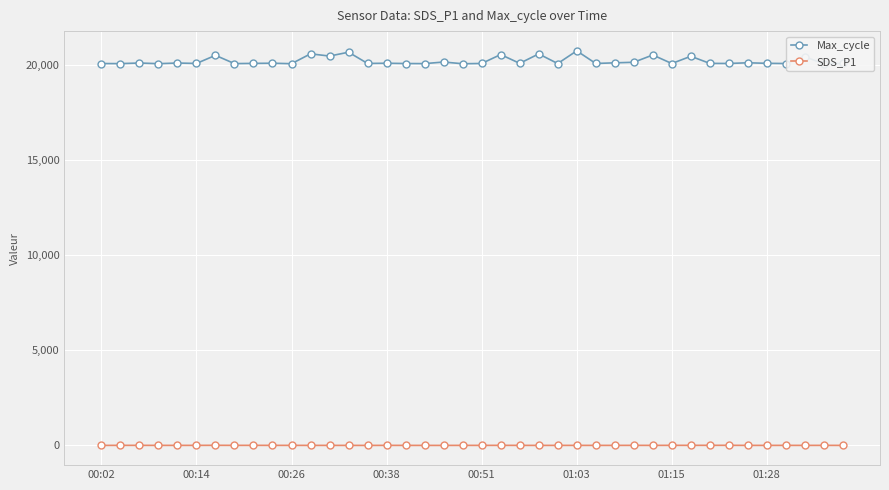

Reading left to right, what are all the values shown in this chart?

Max_cycle: 20053.0	20048.0	20080.0	20045.0	20079.0	20057.0	20483.0	20049.0	20060.0	20069.0	20044.0	20562.0	20445.0	20647.0	20057.0	20068.0	20053.0	20048.0	20132.0	20041.0	20056.0	20524.0	20063.0	20557.0	20052.0	20719.0	20056.0	20089.0	20119.0	20502.0	20053.0	20434.0	20060.0	20056.0	20092.0	20064.0	20053.0	20406.0	20041.0	20061.0
SDS_P1: 4.2	7.2	6.8	5.9	5.4	6.2	9.0	6.3	7.3	6.2	6.1	4.9	5.1	4.5	3.8	6.2	4.9	4.2	3.8	5.7	5.3	7.2	5.8	4.2	5.4	5.2	5.3	5.2	6.7	5.3	7.7	7.5	8.2	8.7	5.3	4.7	6.2	5.0	6.2	4.8